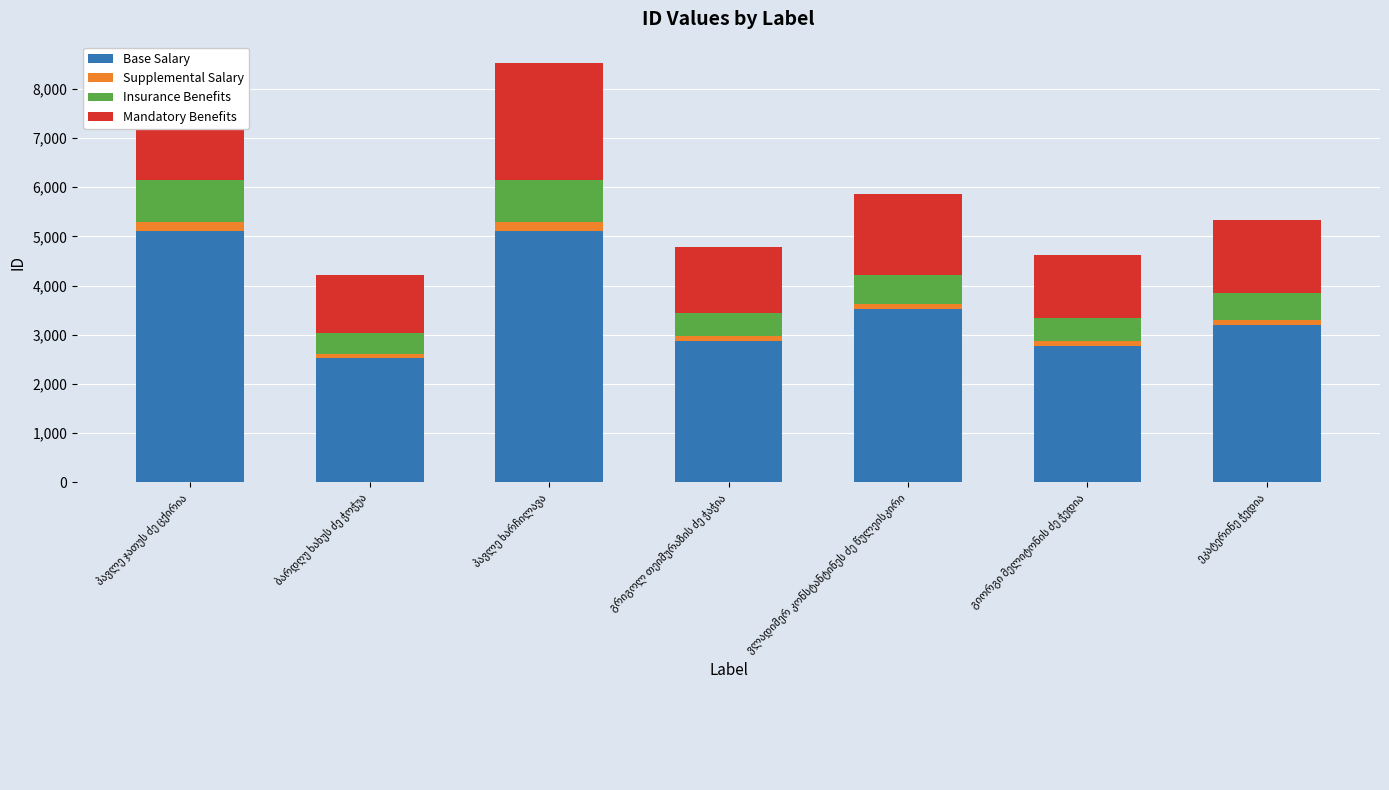

At which category is the sum across all series the highest?

პავლე ჯათუს ძე ცქირია